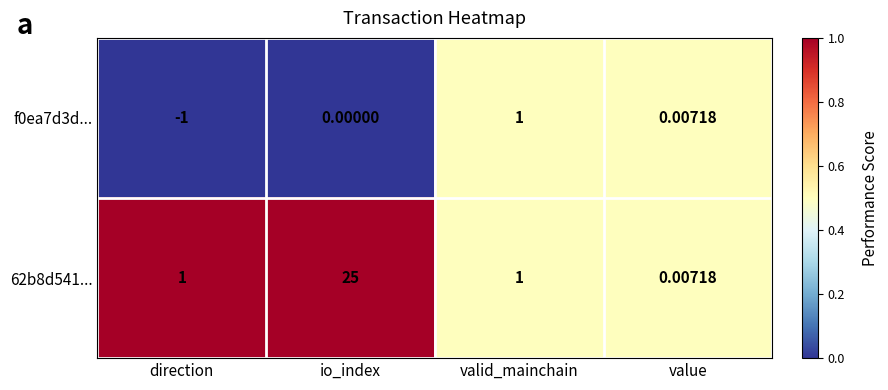

At which category is the sum across all series the highest?

io_index